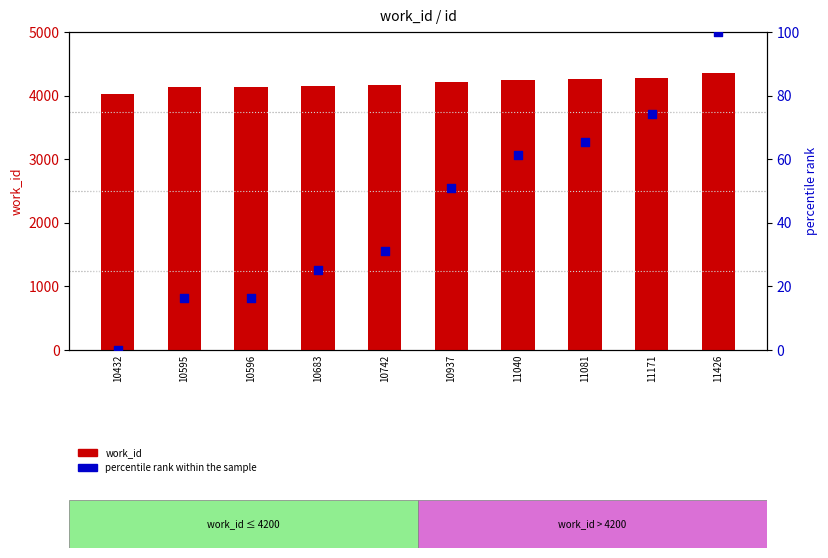

Which series reaches the maximum Y coordinate?

work_id